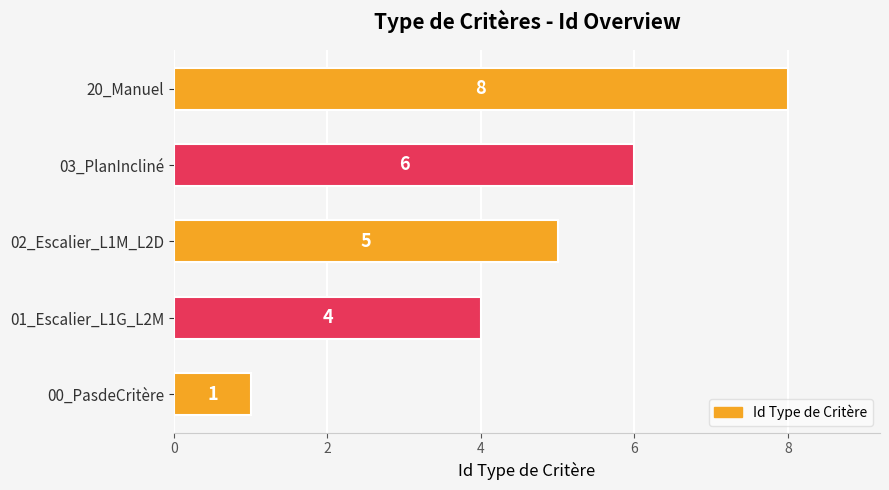

How many data points does each series have?

5